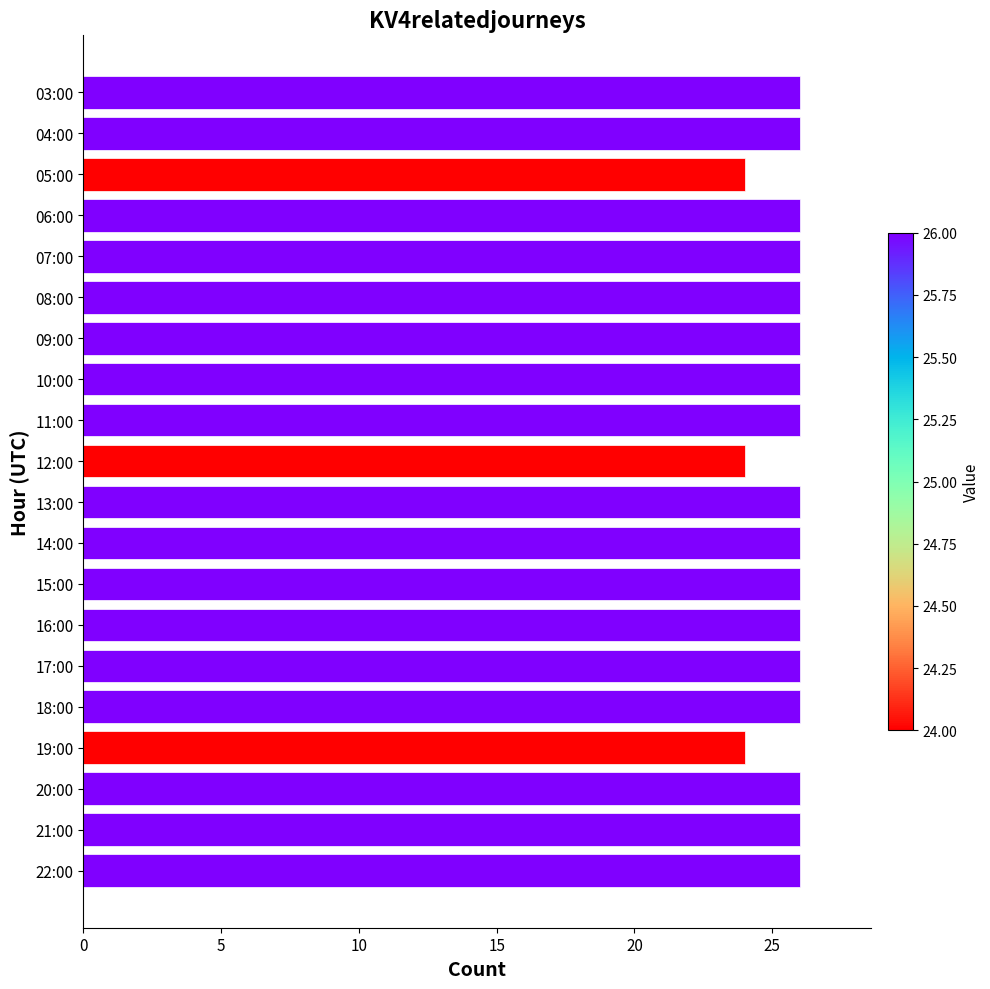

What is the label of the 6th bar from the bottom?

17:00